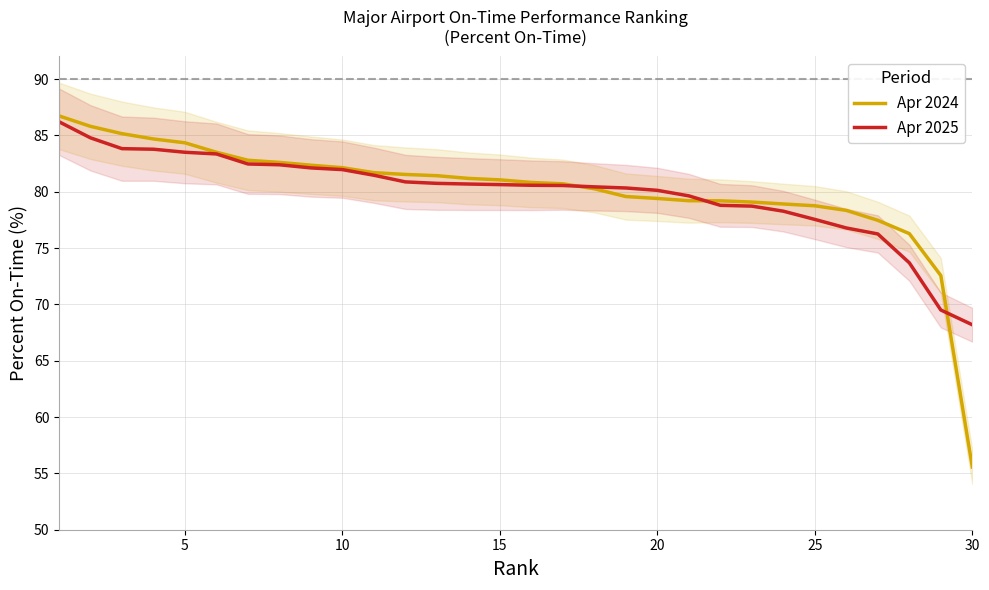

Is it true that Apr 2025 equals 83.5 at 5?

True